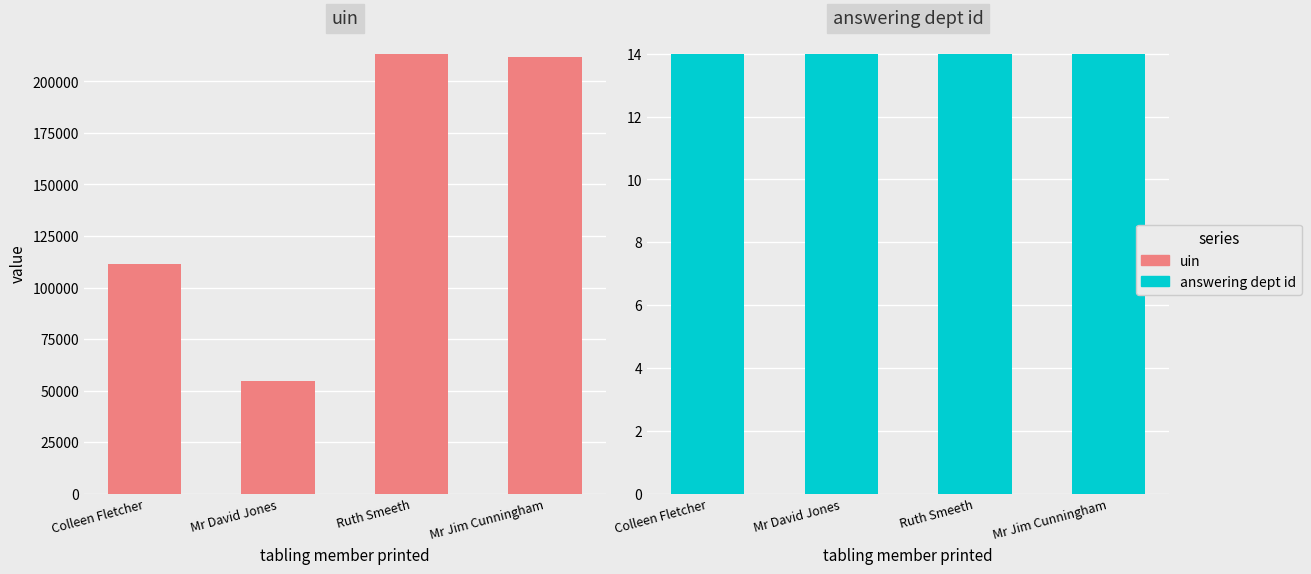

Does the chart contain any negative values?

No